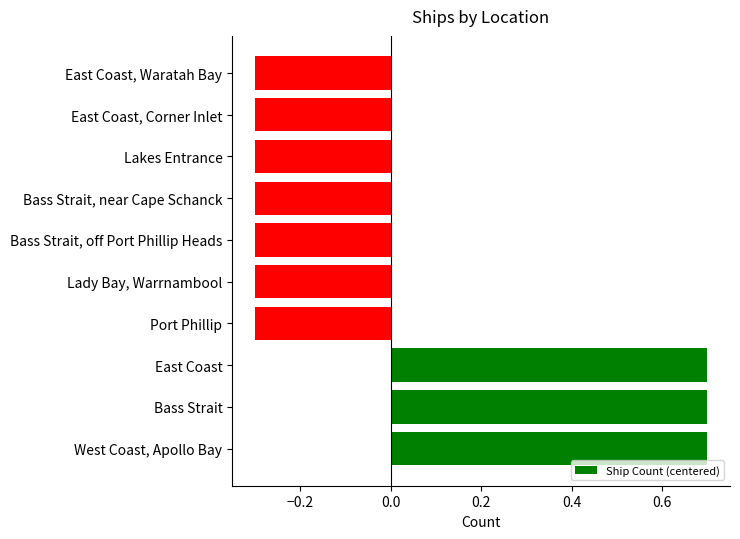

The value at Lakes Entrance is -0.5. True or false?

False